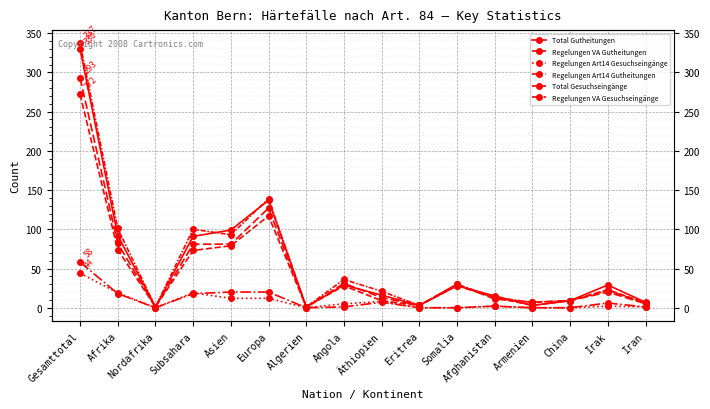

What is the sum of all Regelungen VA Gutheitungen values?

739